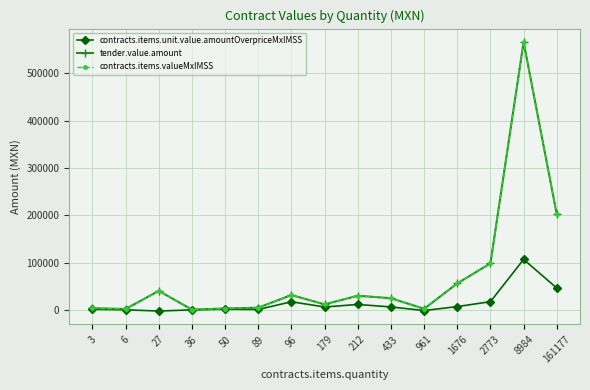

Is this an area chart (filled region under the line)?

No